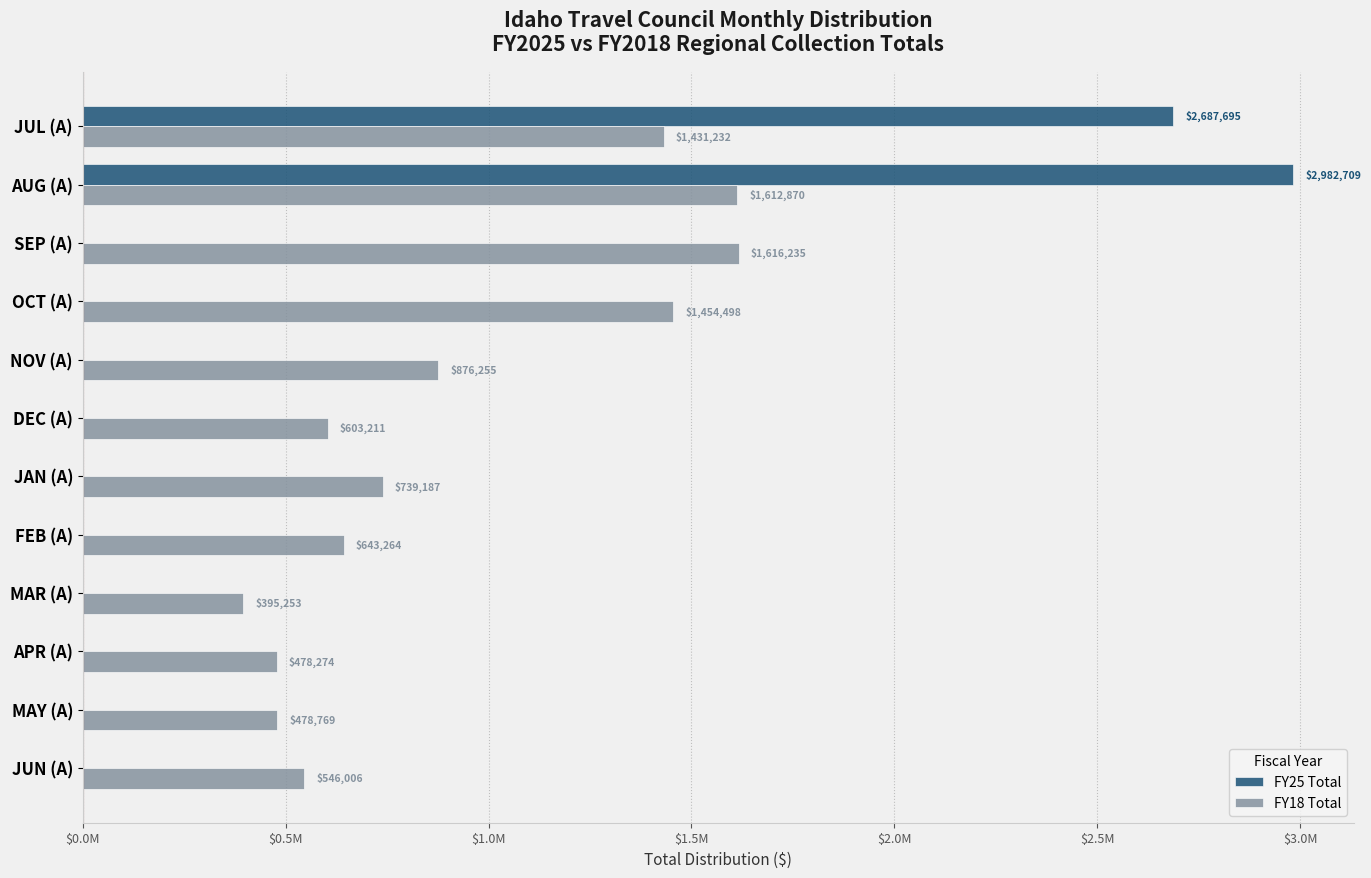

Which category has the highest value in the FY25 Total series?

AUG (A)